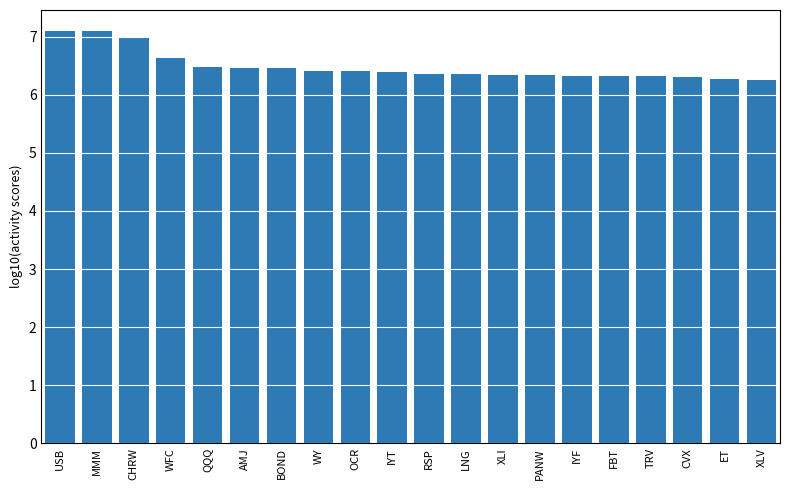

How many series are shown in this chart?

1